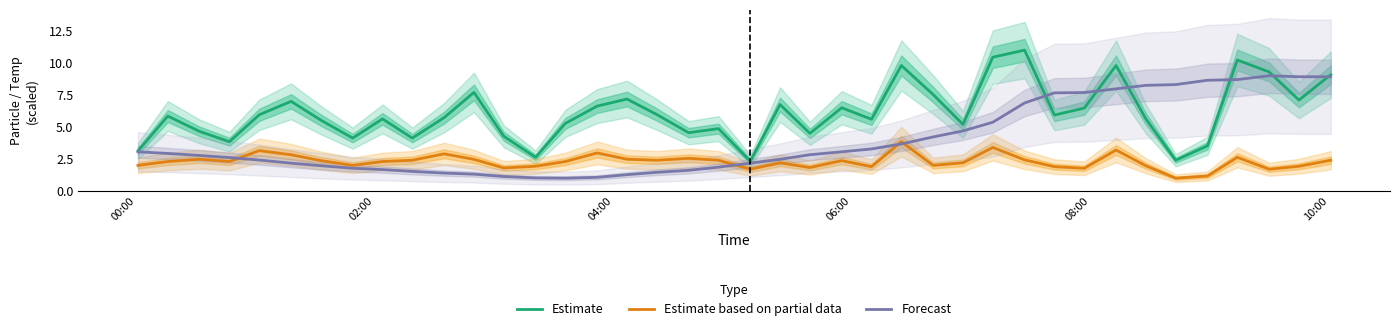

What is the minimum value for Estimate based on partial data?

1.0